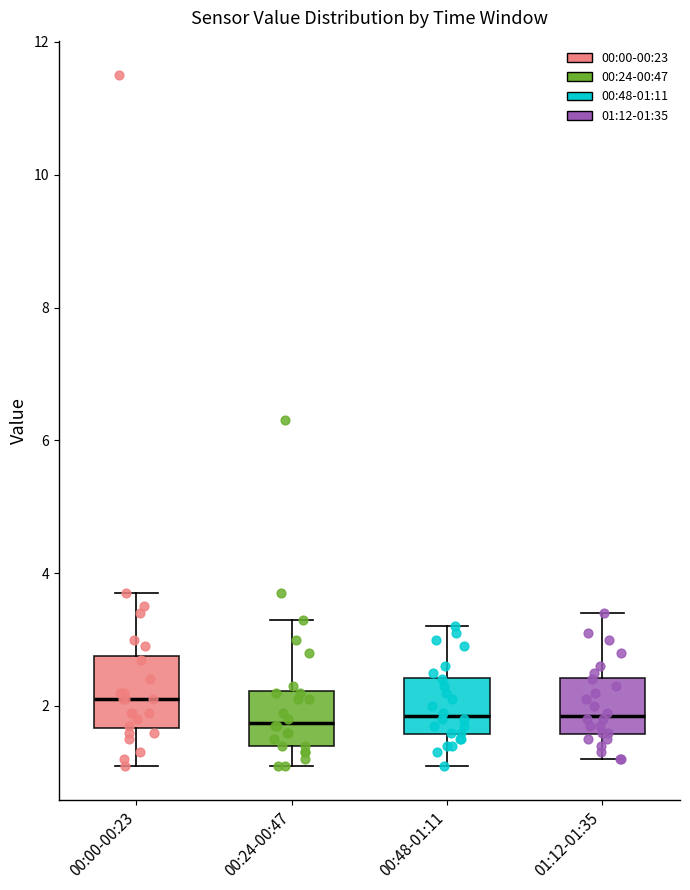

Comparing the boxes themselves (not the whiskers), which one is the tallest?

00:00-00:23